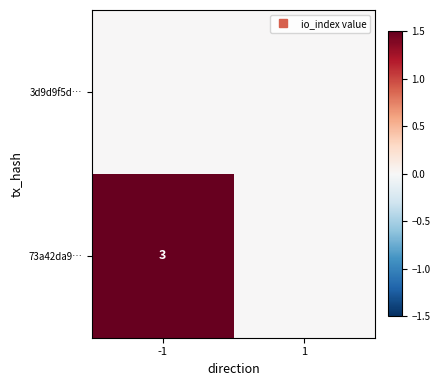

Where is 73a42da9… nearest to the value 1?

1